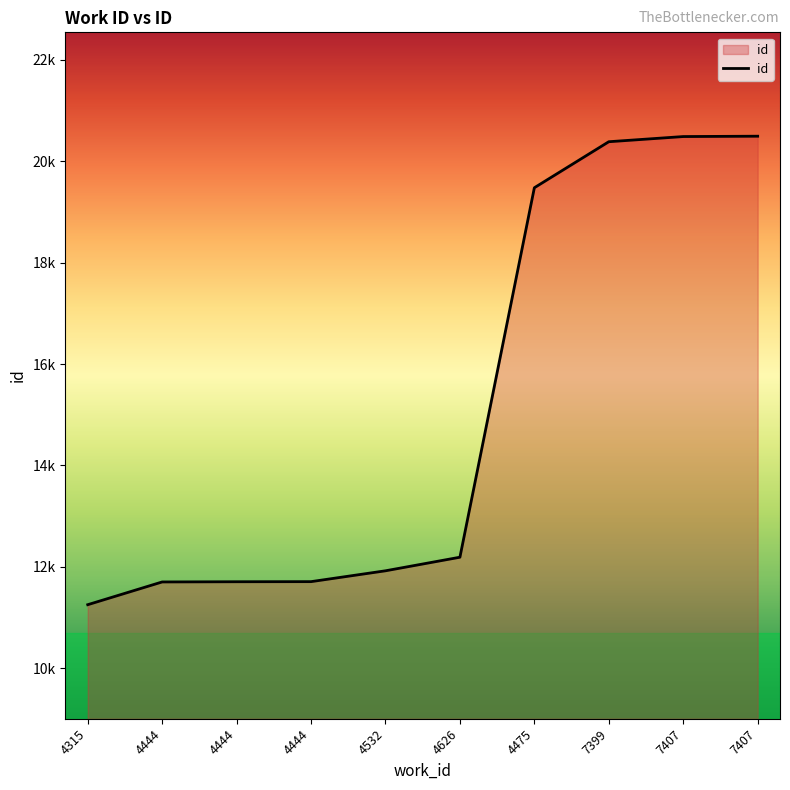

Is this an area chart (filled region under the line)?

Yes